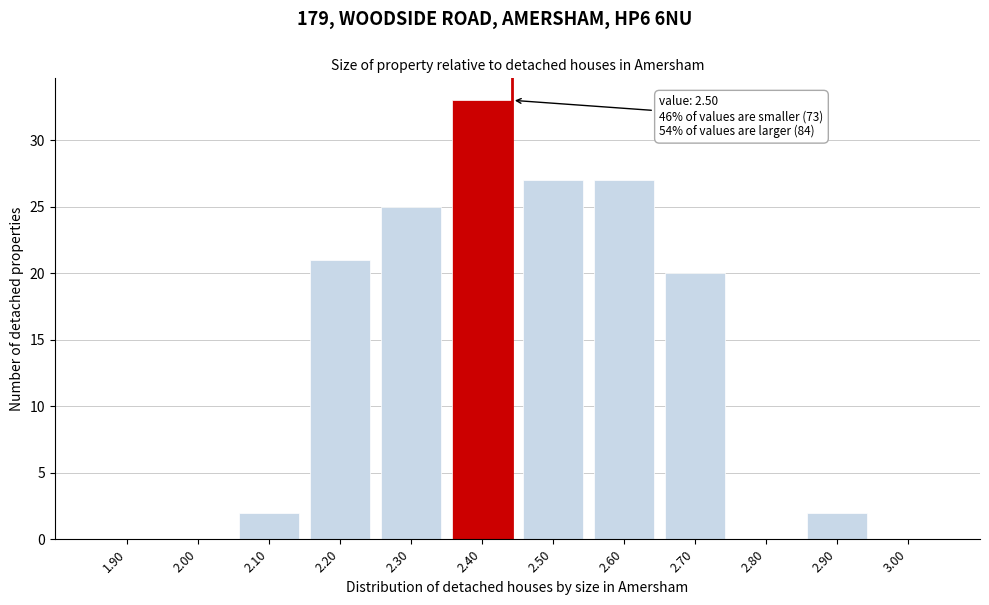

Reading left to right, what are all the values shown in this chart?

1.90=0	2.00=0	2.10=2	2.20=21	2.30=25	2.40=33	2.50=27	2.60=27	2.70=20	2.80=0	2.90=2	3.00=0